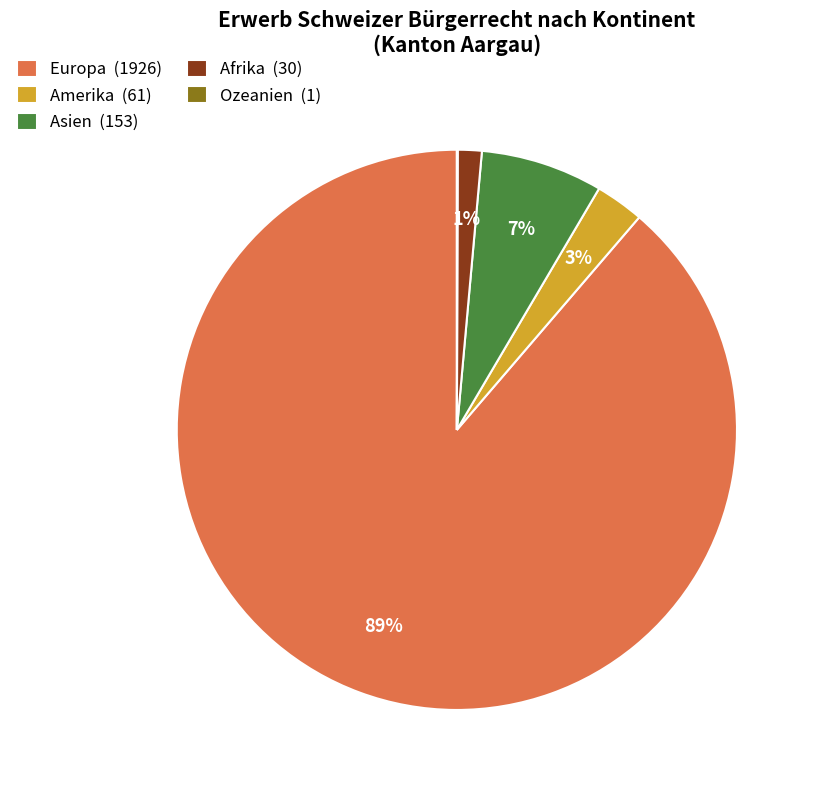

Does Europa account for over 50% of the chart?

Yes